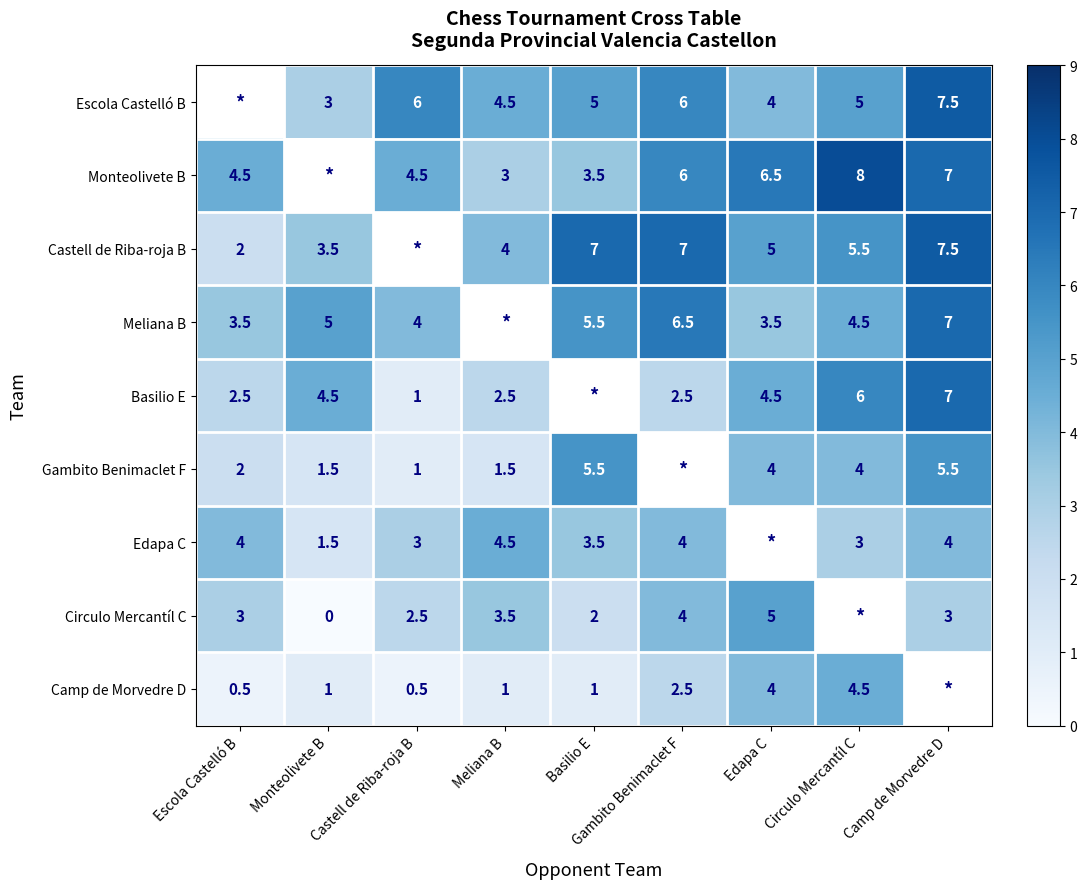

Is the value of Camp de Morvedre D at Escola Castelló B greater than the value of Castell de Riba-roja B at Monteolivete B?

No